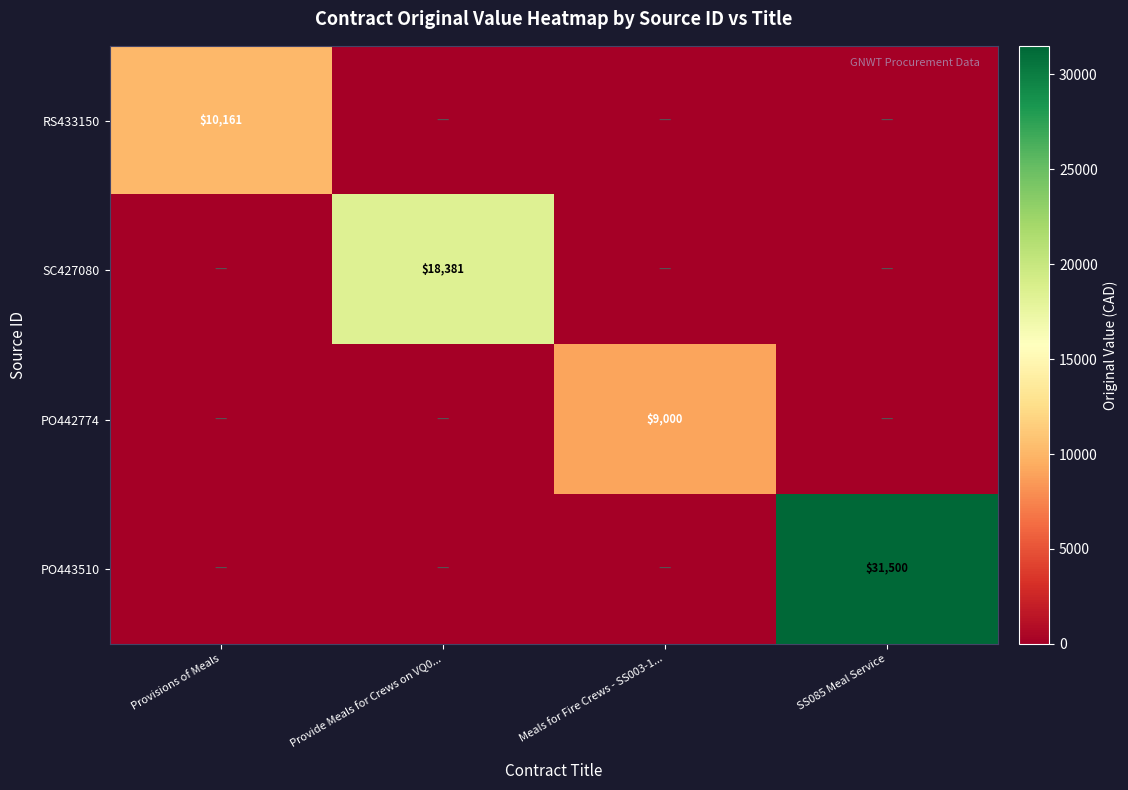

Is it true that SC427080 equals 8124 at Provide Meals for Crews on VQ0...?

False